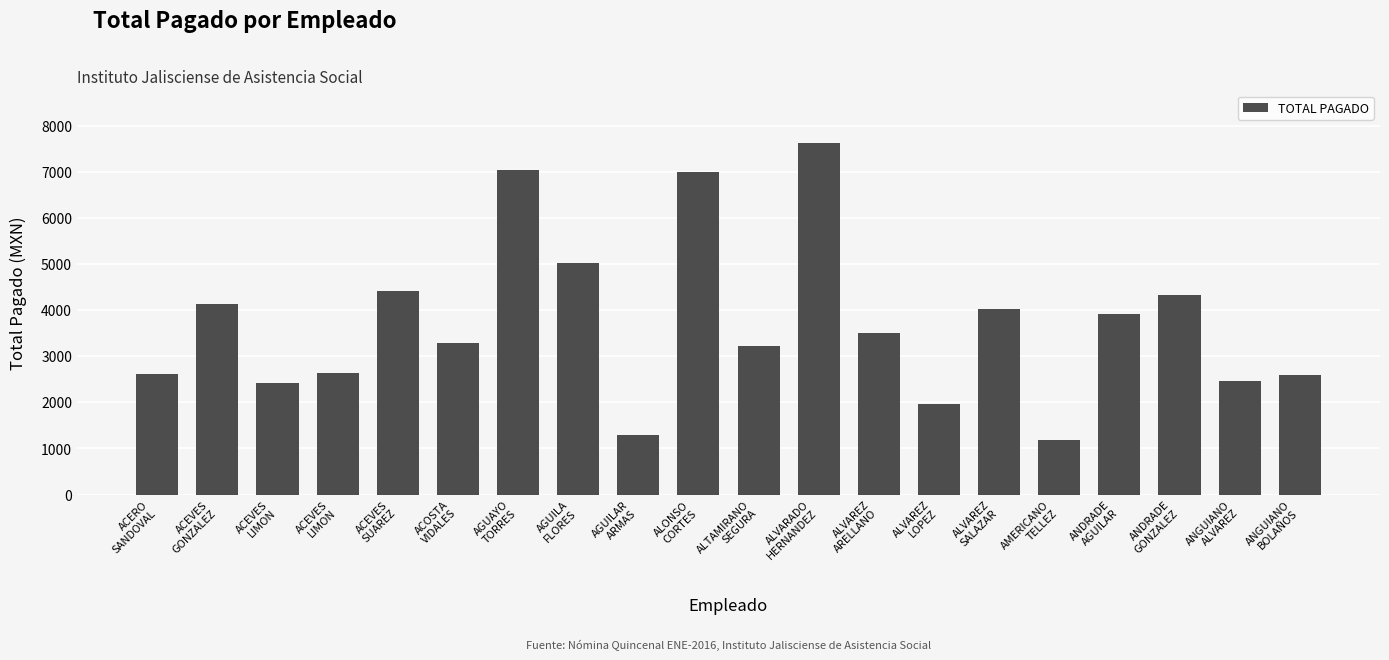

How many categories are shown in the chart?

20